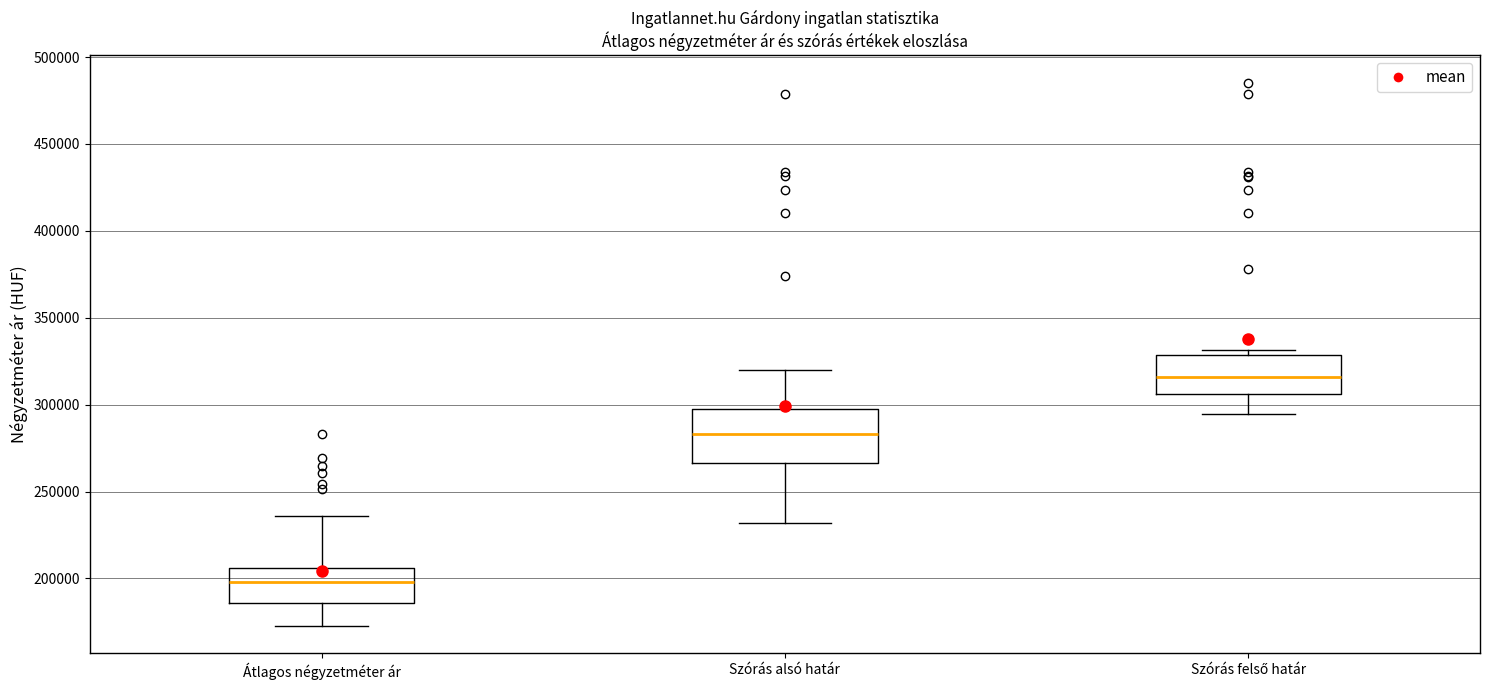

Comparing the boxes themselves (not the whiskers), which one is the tallest?

Szórás alsó határ